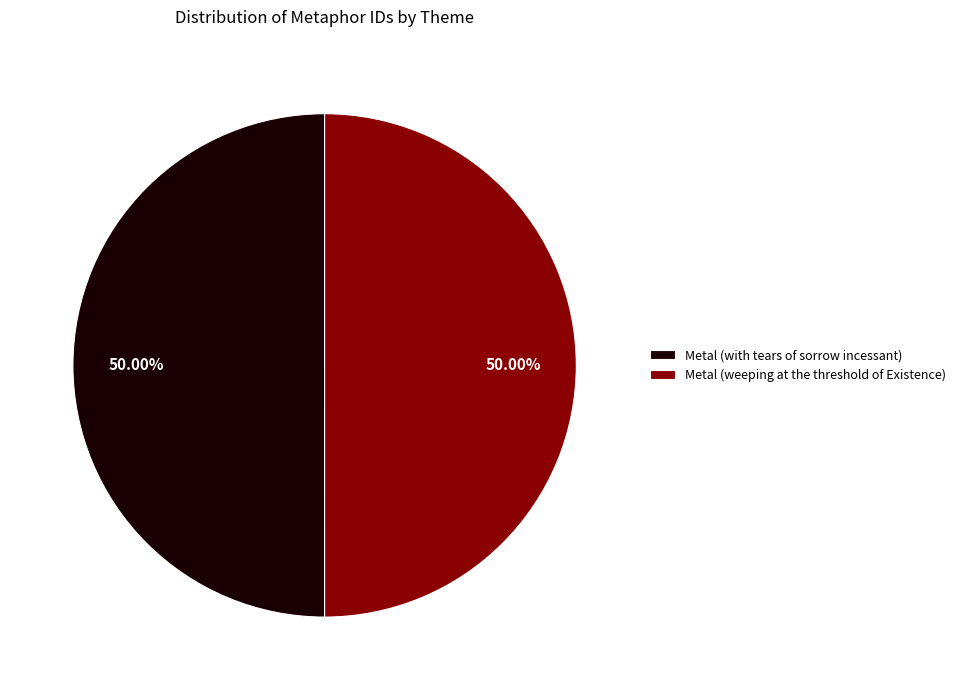

Combined, do Metal (weeping at the threshold of Existence) and Metal (with tears of sorrow incessant) account for over 50%?

Yes